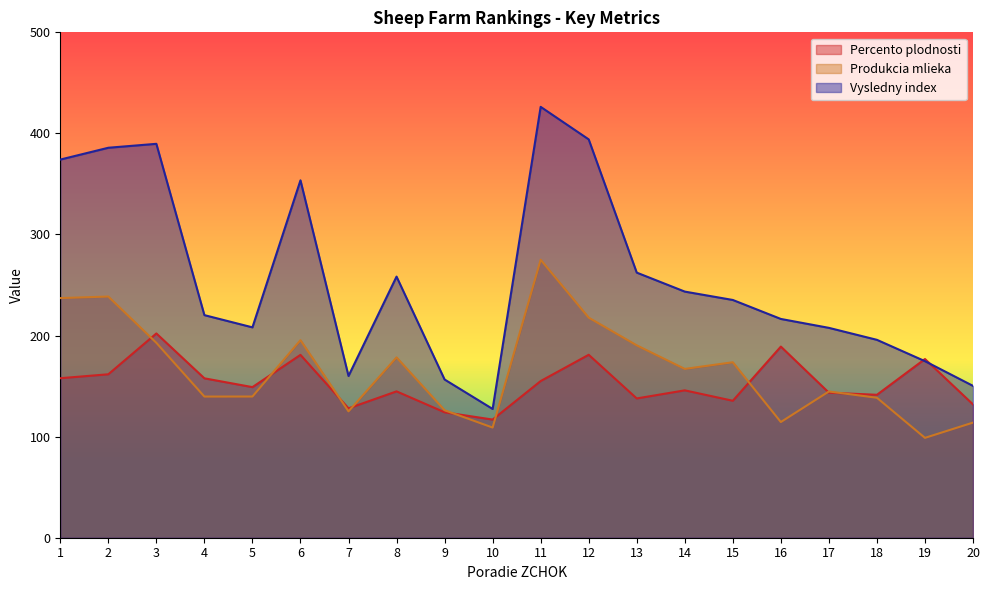

How many series are shown in this chart?

3